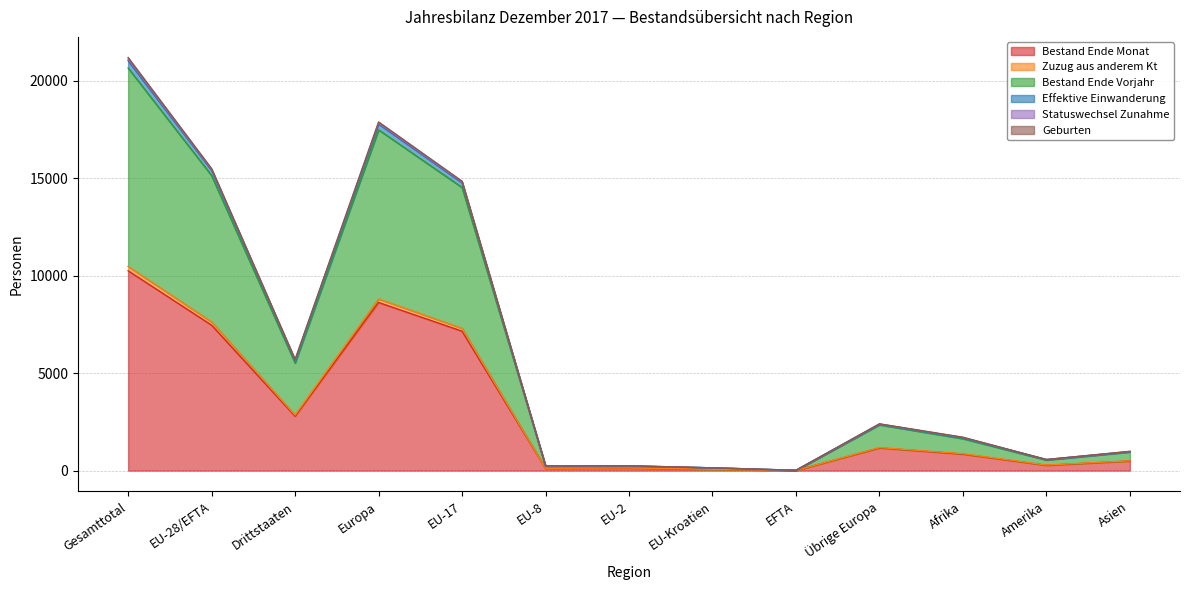

True or false: Effektive Einwanderung and Bestand Ende Monat cross at least once.

False